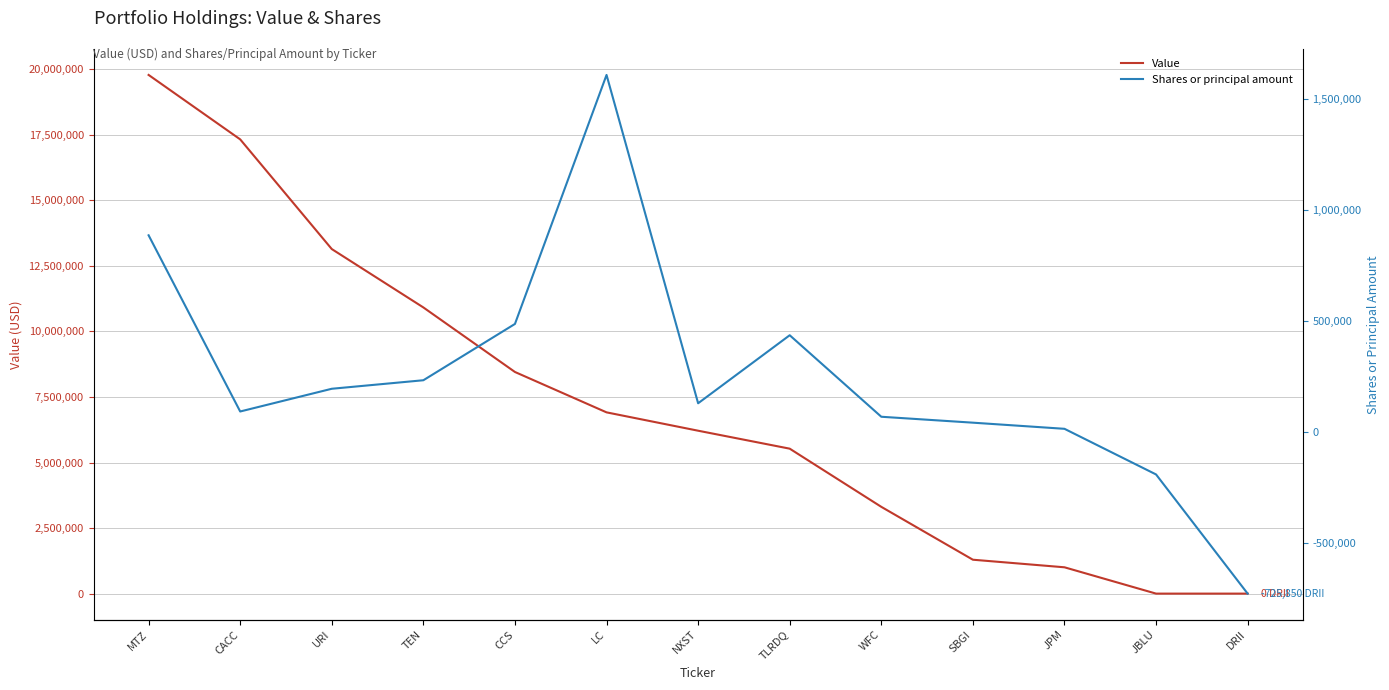

Which series has the largest range (max minus min)?

Value